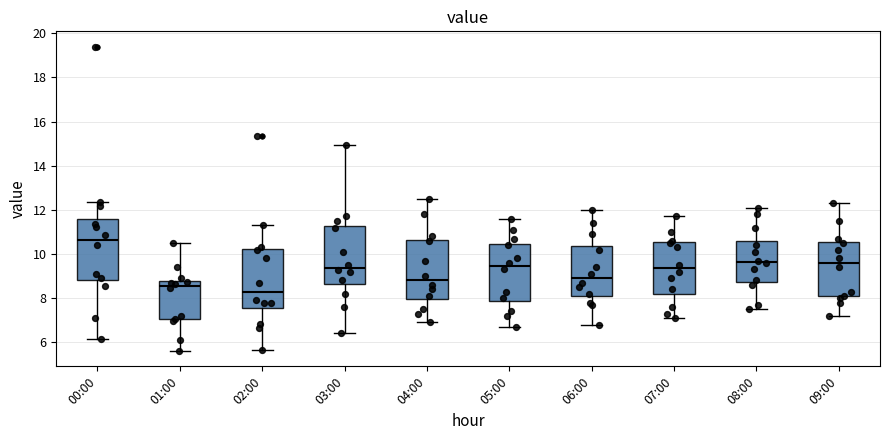

Where does the upper whisker of the box for 01:00 end on the y-axis? The values are not printed on the chart, so give them approximately, as read against the axis.

10.6